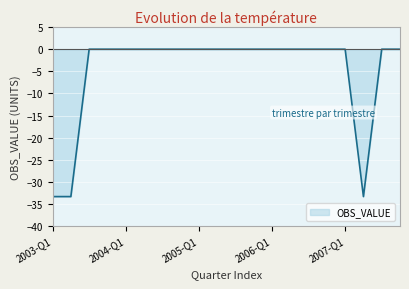

What is the difference between the maximum and minimum values?

33.3